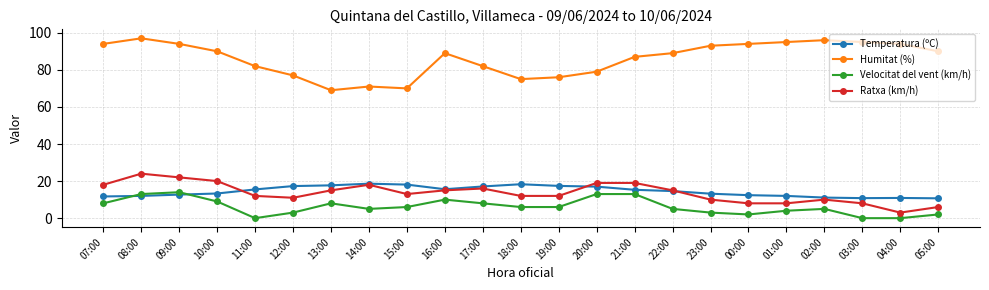

Between which two adjacent categories do Temperatura (ºC) and Ratxa (km/h) first intersect?

10:00 and 11:00